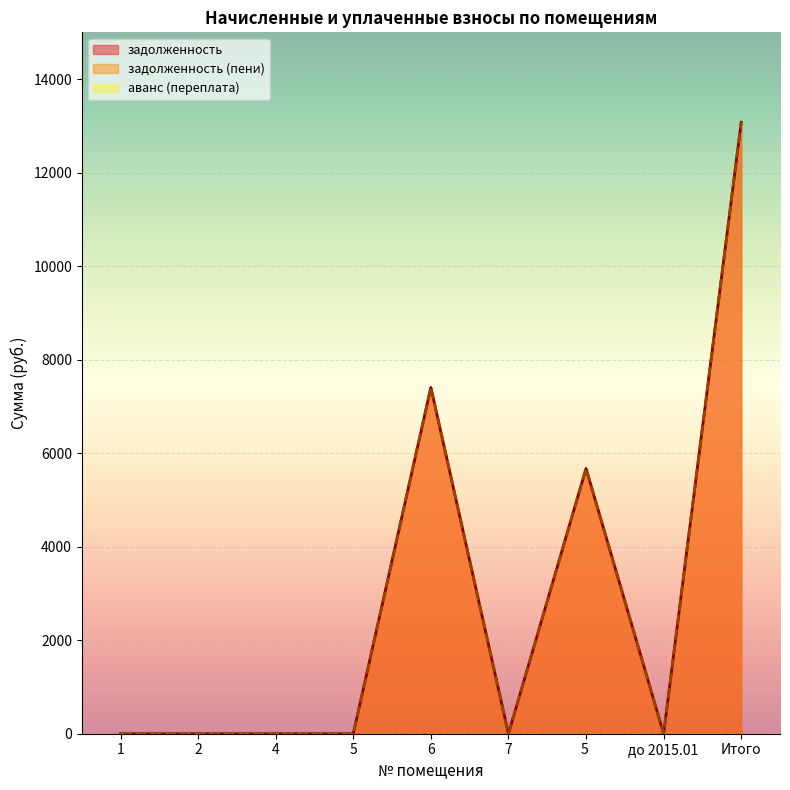

What is the highest value of the задолженность (пени) series?

13078.1